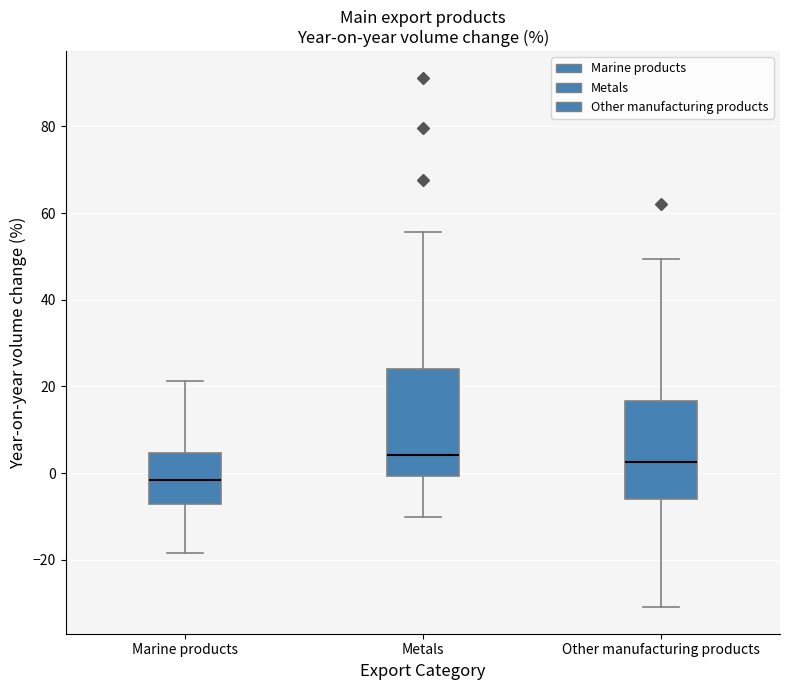

Reading left to right, read every box against the y-axis: the position of its median line, the range the box covers, and the ends of its whiskers. The values are not printed on the chart, so give them approximately, as read against the axis.

Marine products: median -2, box -8 to 4, whiskers -18 to 22
Metals: median 4, box 0 to 24, whiskers -10 to 56
Other manufacturing products: median 2, box -6 to 16, whiskers -30 to 50